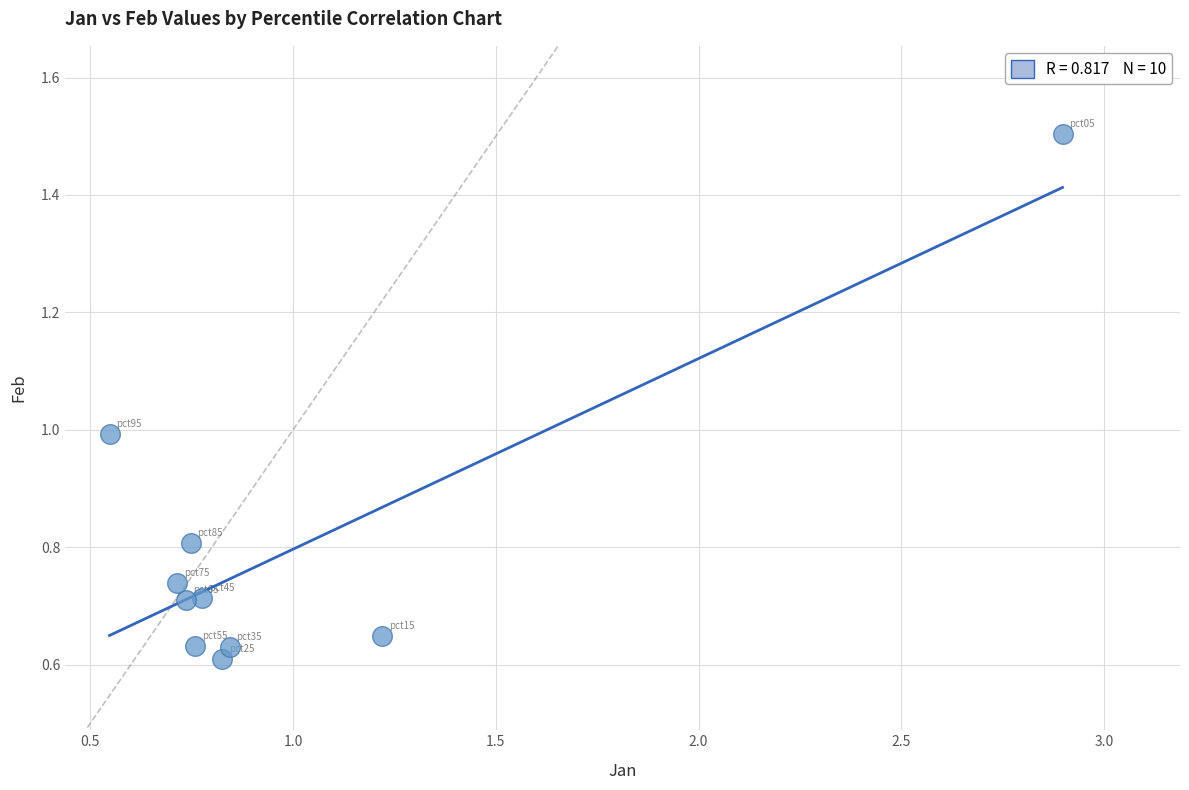

What is the average Y value?

0.8